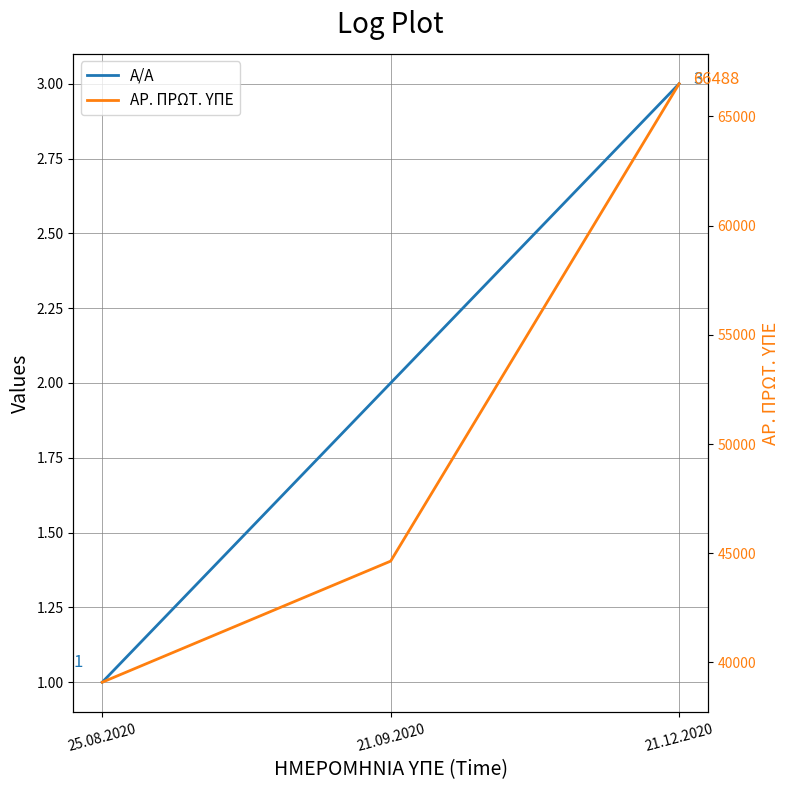

What is the total value across all series at 21.12.2020?

66491